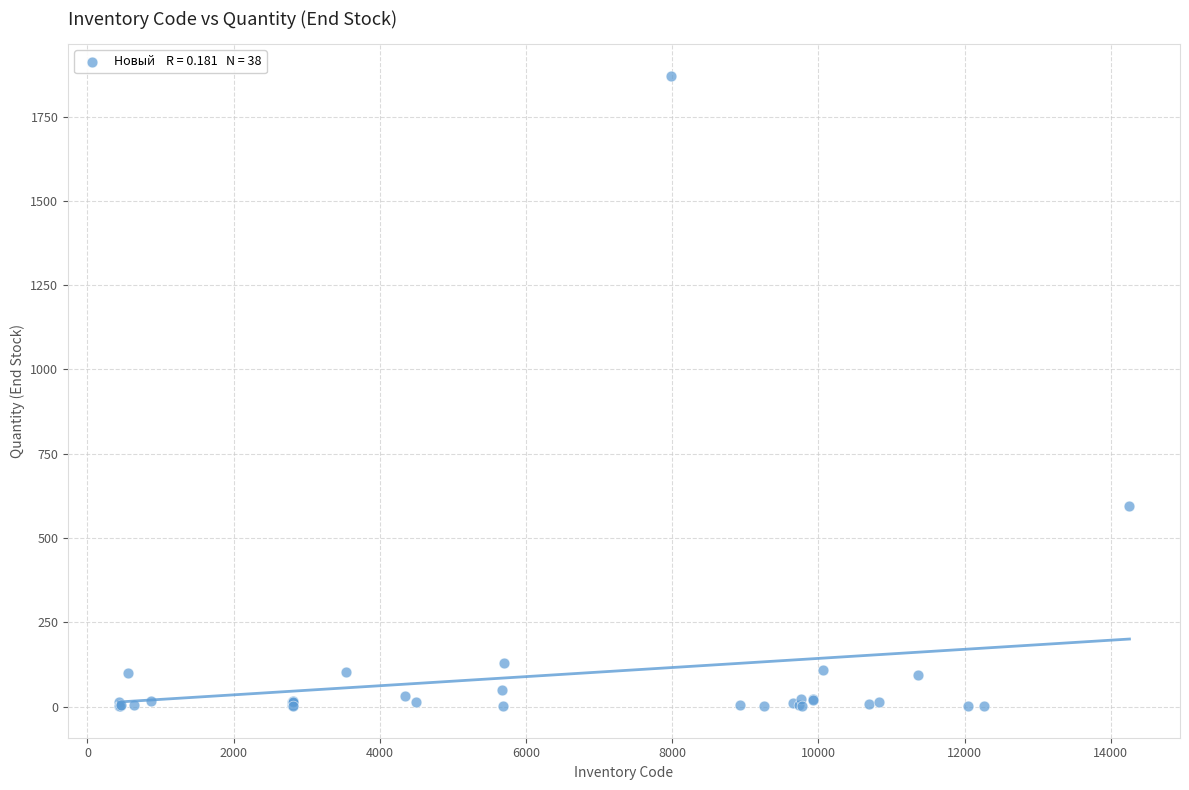

What Y value in the scatter plot is closest to 936?

595.0